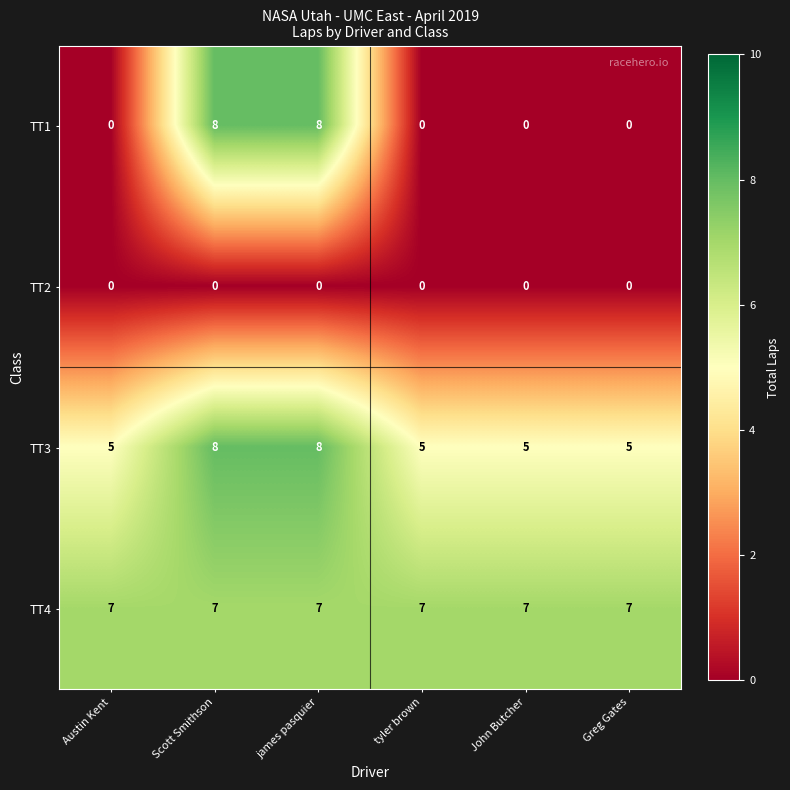

Read the TT3 value at John Butcher.

5